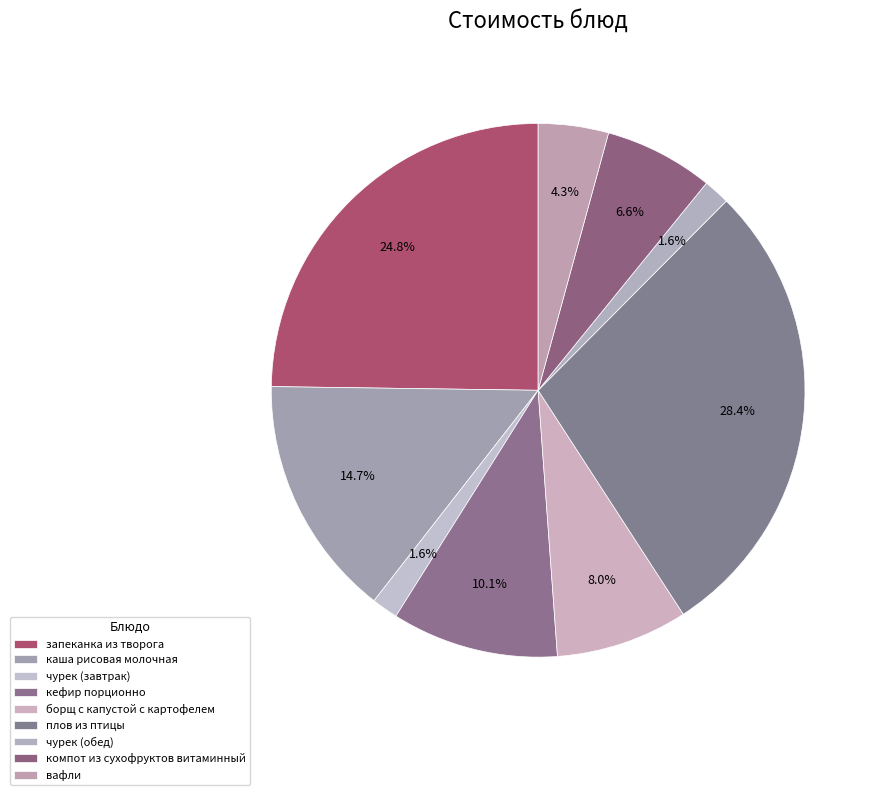

How many slices are in this pie chart?

9